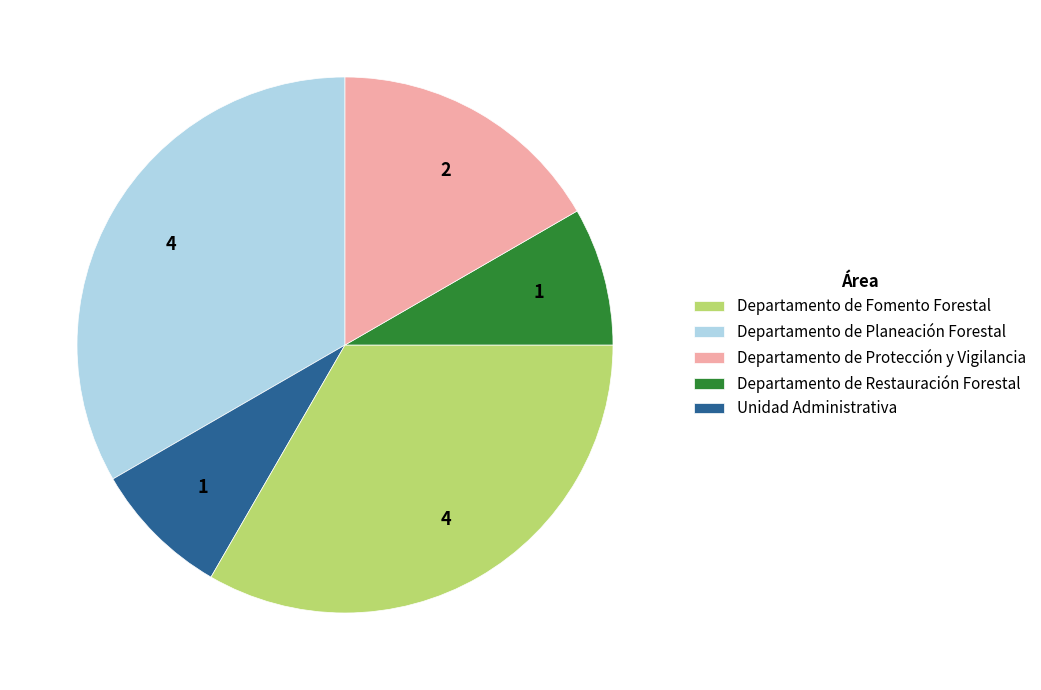

Is it true that Departamento de Fomento Forestal is 23% of the pie?

False